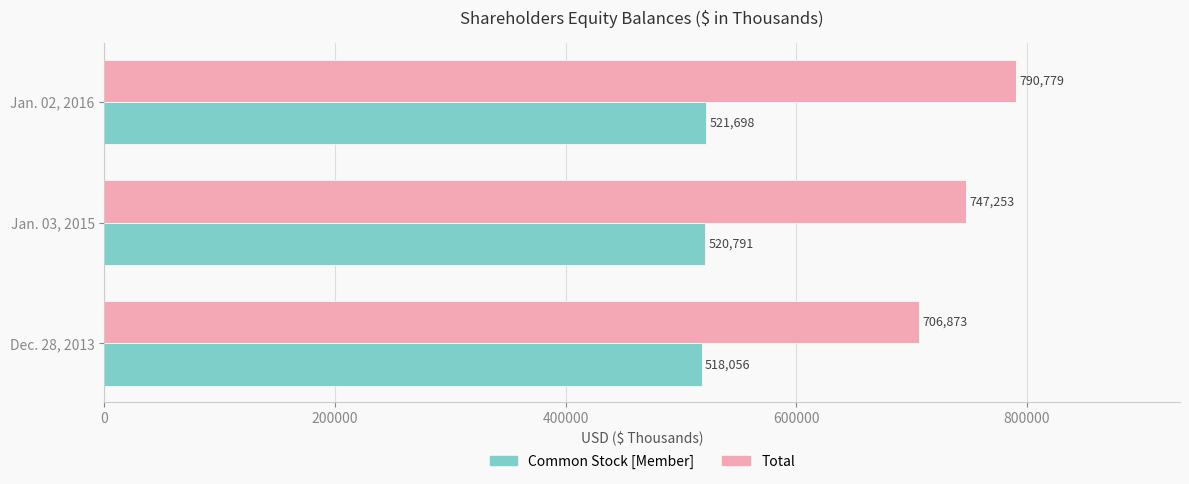

What is the average value of the Common Stock [Member] series?

520182